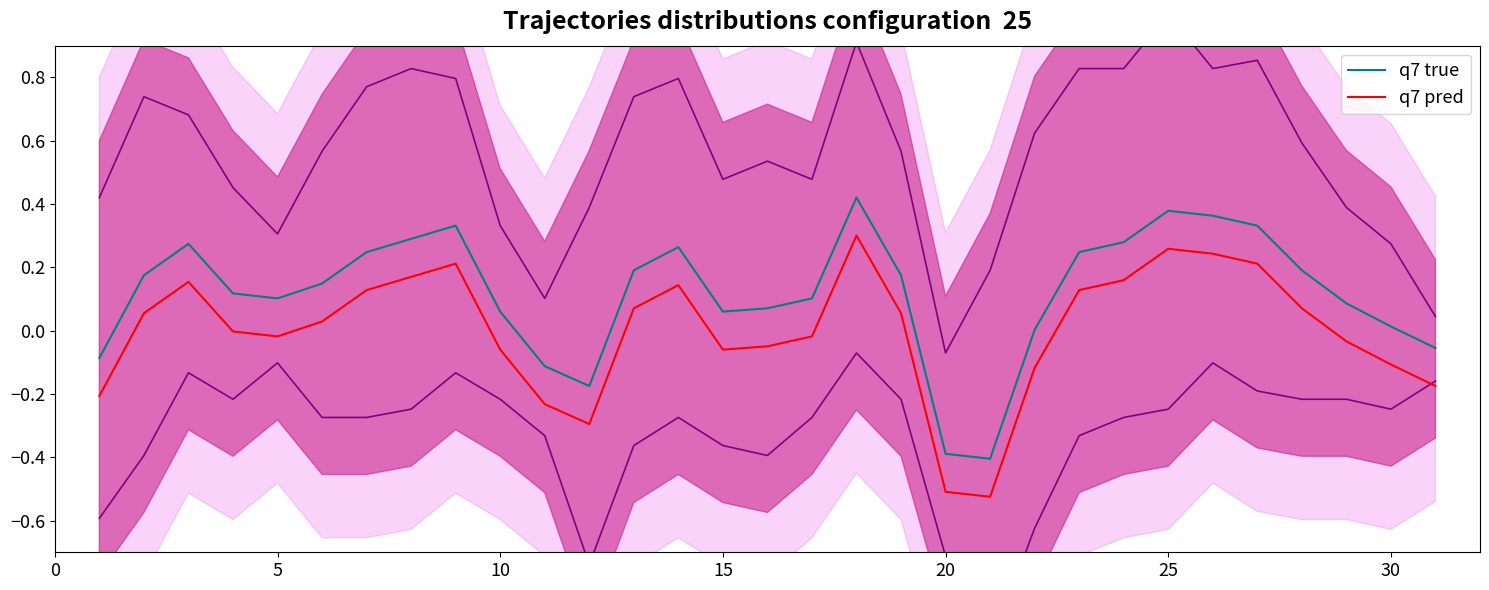

Is the value of q7 true at 25 greater than the value of q7 pred at 10?

Yes